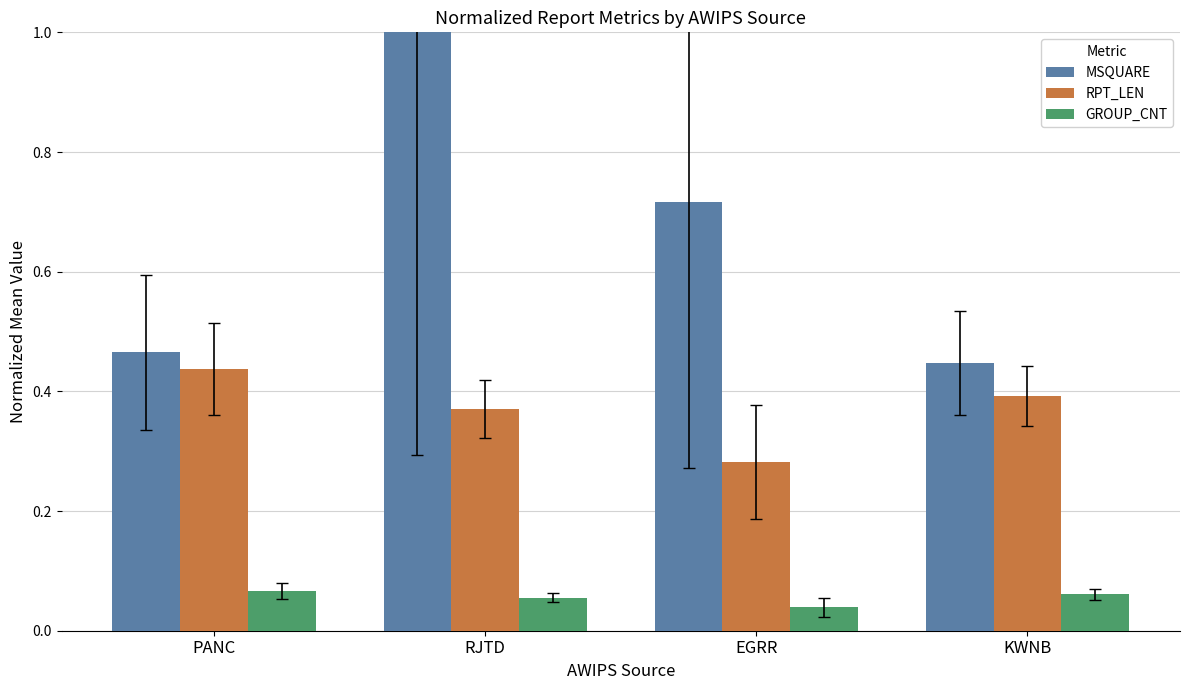

Which series has the widest spread of values?

MSQUARE